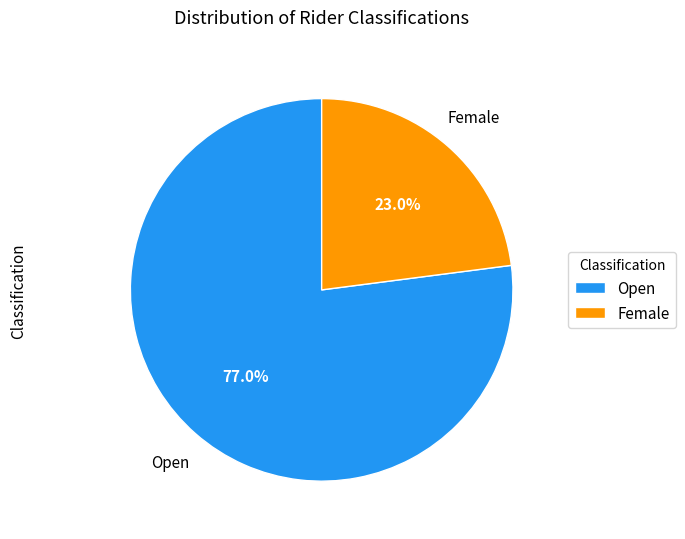

What is the ratio of the value at Female to the value at Open?

0.3